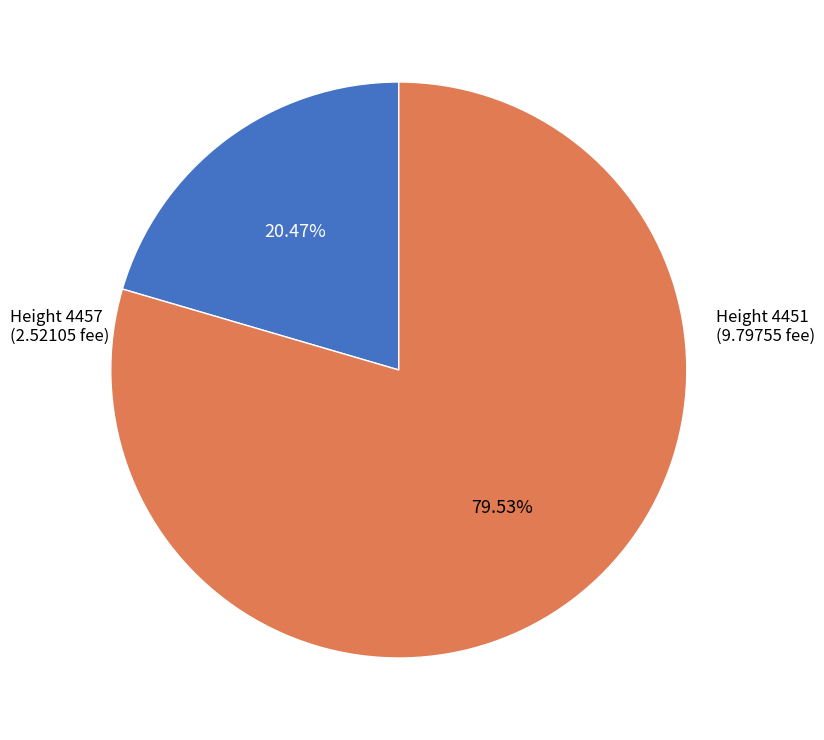

What is the ratio of the value at Height 4451 (9.79755 fee) to the value at Height 4457 (2.52105 fee)?

3.9